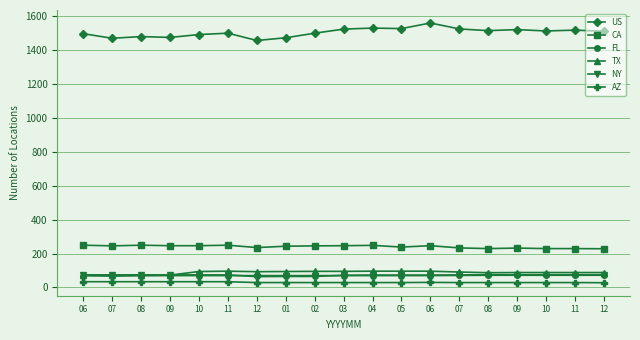

Is this an area chart (filled region under the line)?

No